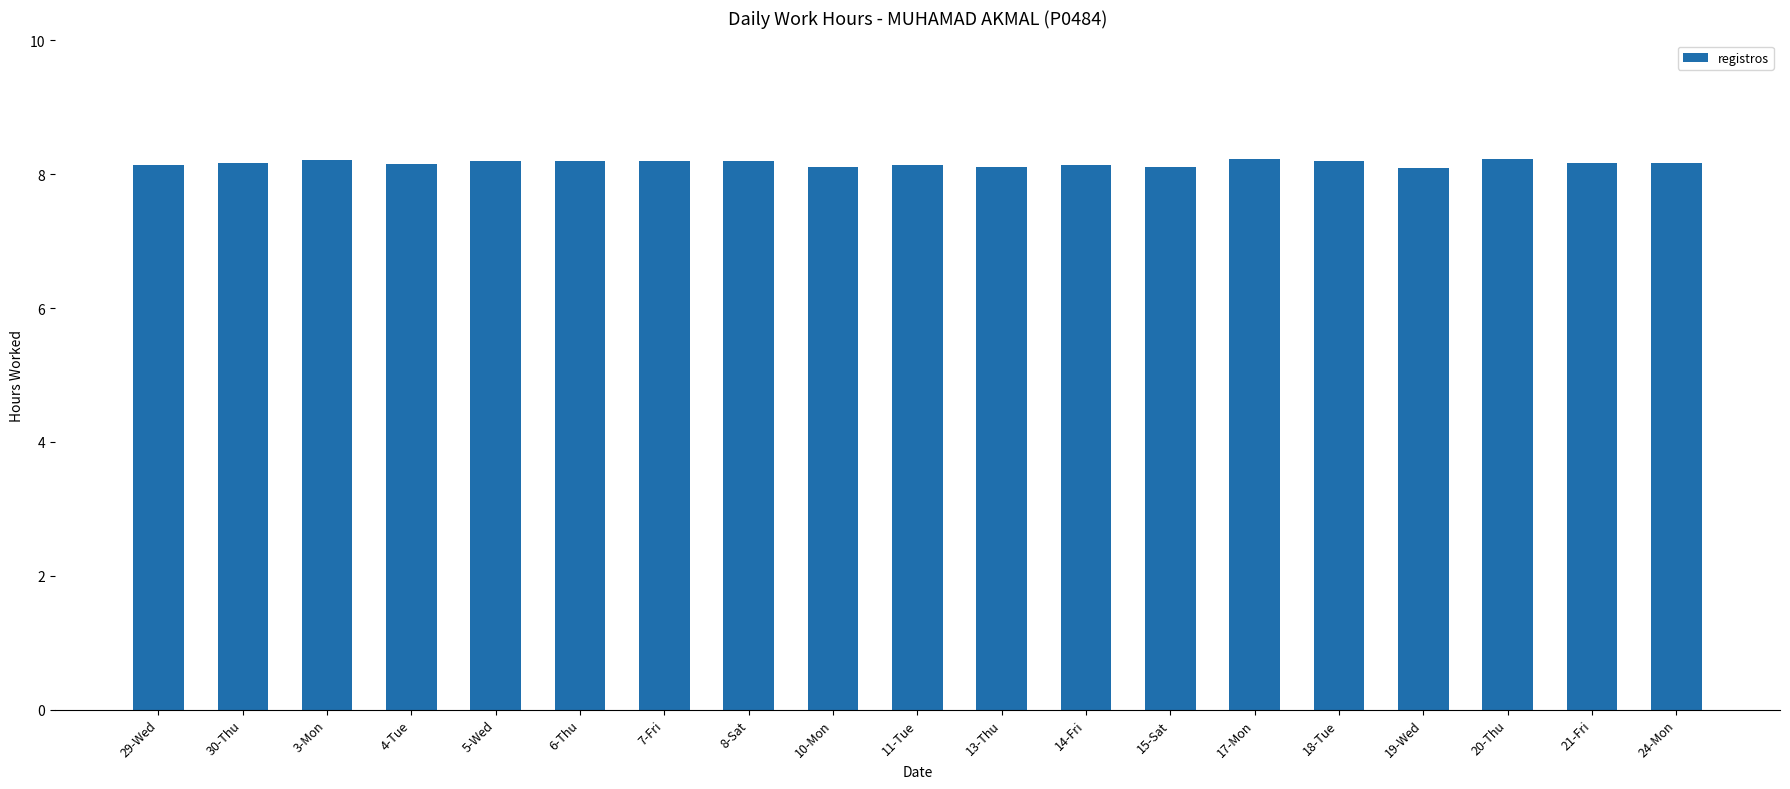

Is it true that the value at 18-Tue is 8.2?

True